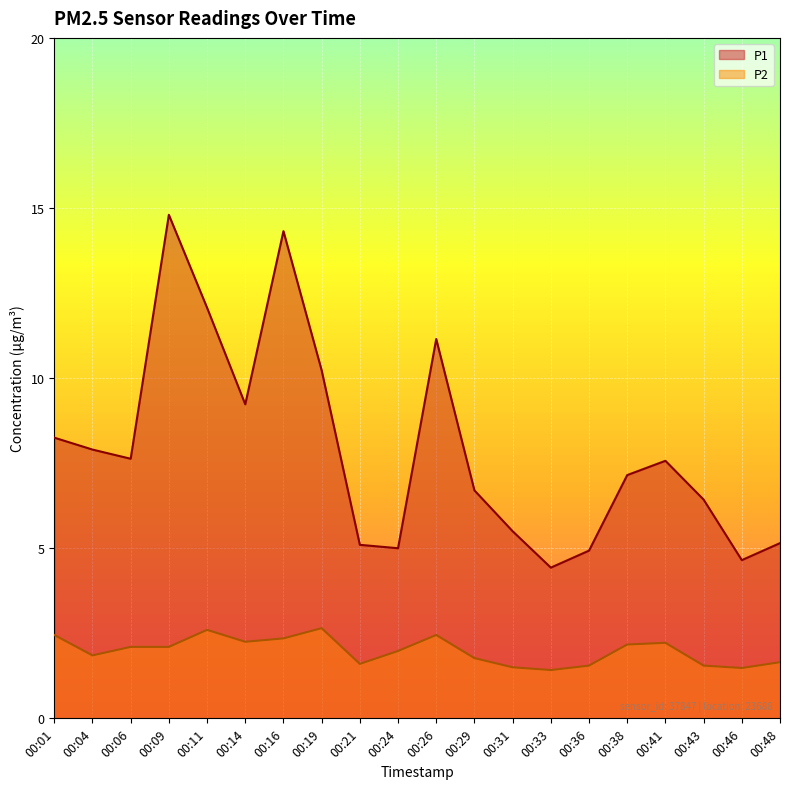

How many lines are shown in the chart?

2